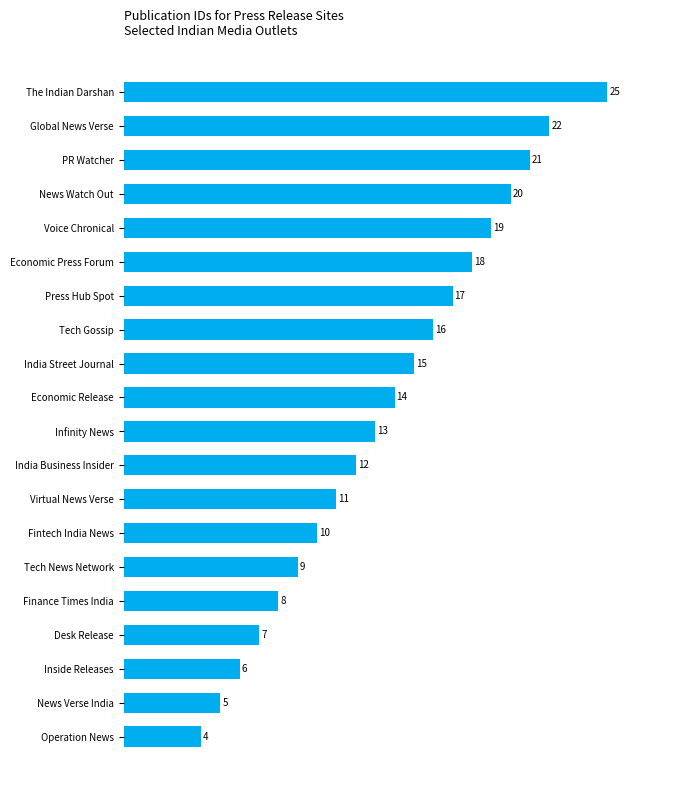

Is it true that the value at The Indian Darshan is 9?

False